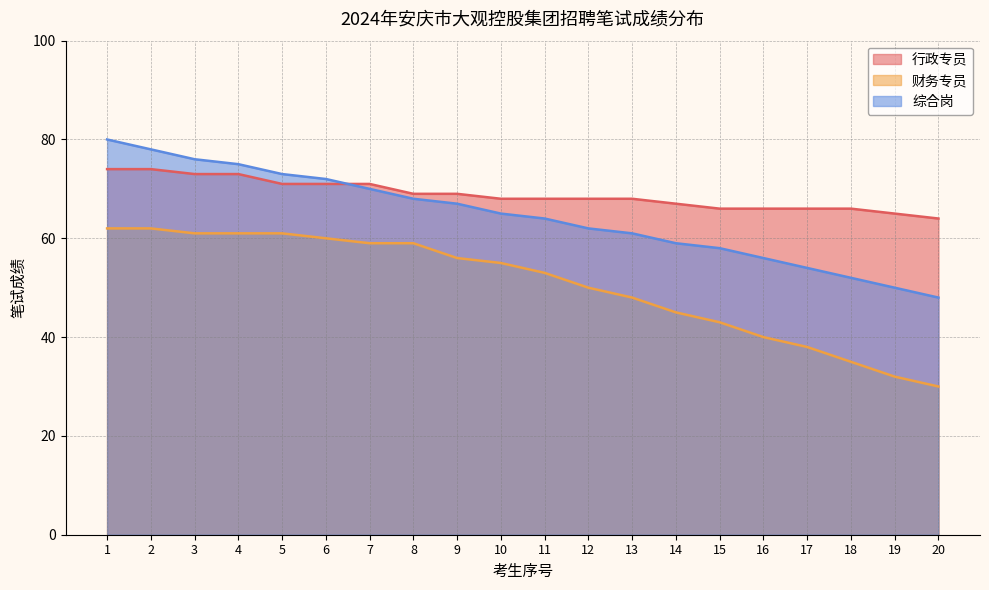

How many values in the 综合岗 series exceed 65?

9